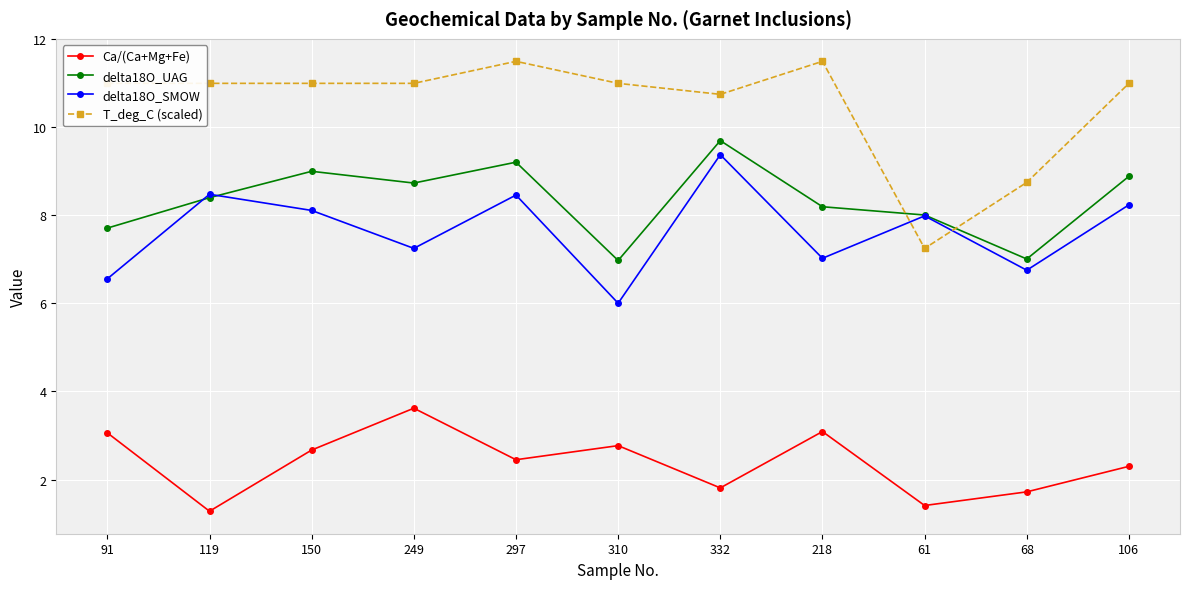

How many values in the Ca/(Ca+Mg+Fe) series exceed 2?

7